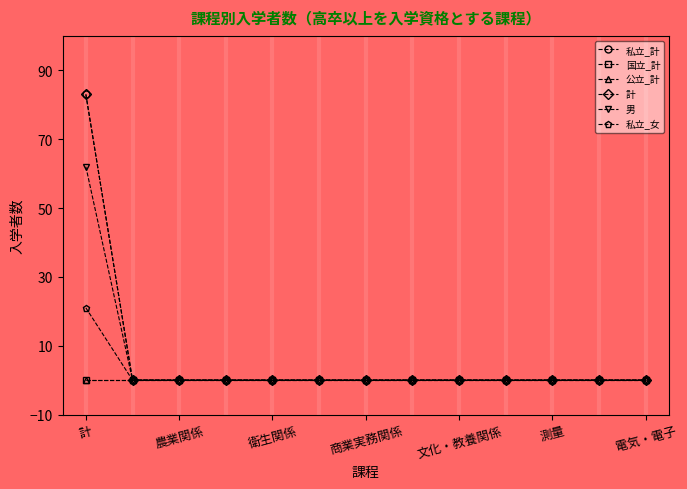

True or false: 男 and 公立_計 intersect in this chart.

False